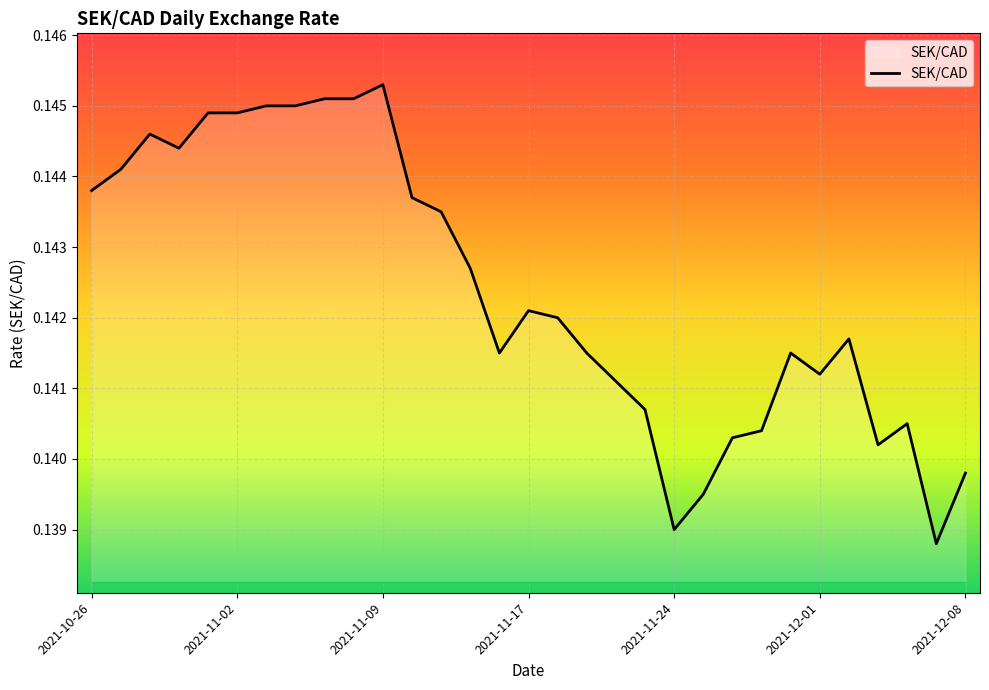

Does the chart display data point markers on the line(s)?

No